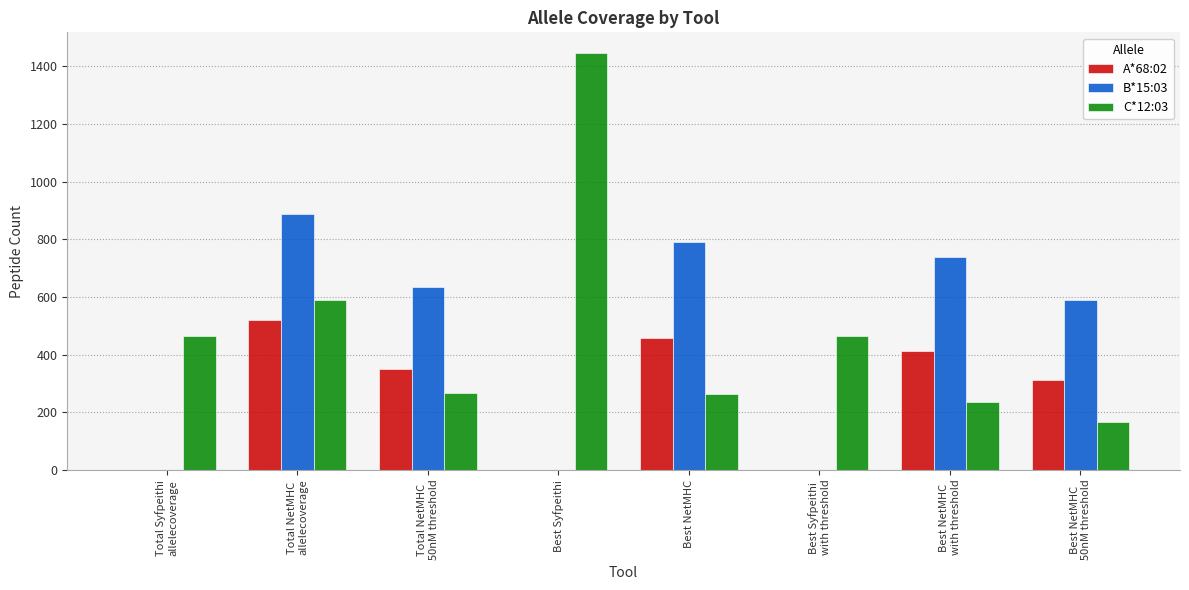

What is the total value across all series at Best NetMHC?

1509